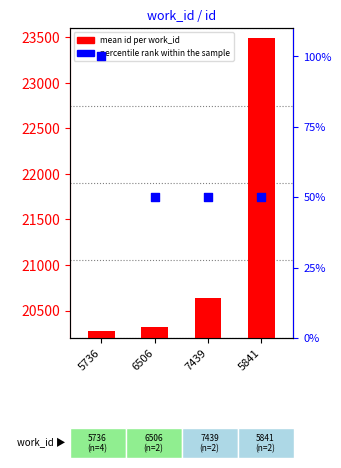

What is the total value across all series at 5841?

23537.0